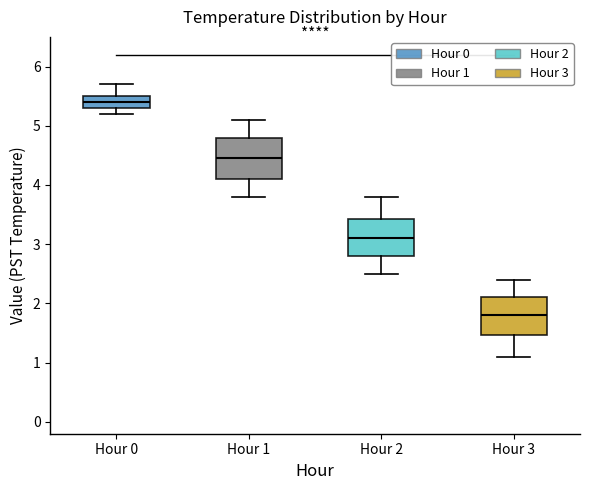

Reading left to right, transcribe this box plot: for each box, give where its median line is, the range the box spans, and where its two whiskers end, as read against the y-axis. The values are not printed on the chart, so give them approximately, as read against the axis.

Hour 0: median 5.4, box 5.3 to 5.5, whiskers 5.2 to 5.7
Hour 1: median 4.5, box 4.1 to 4.8, whiskers 3.8 to 5.1
Hour 2: median 3.1, box 2.8 to 3.4, whiskers 2.5 to 3.8
Hour 3: median 1.8, box 1.5 to 2.1, whiskers 1.1 to 2.4